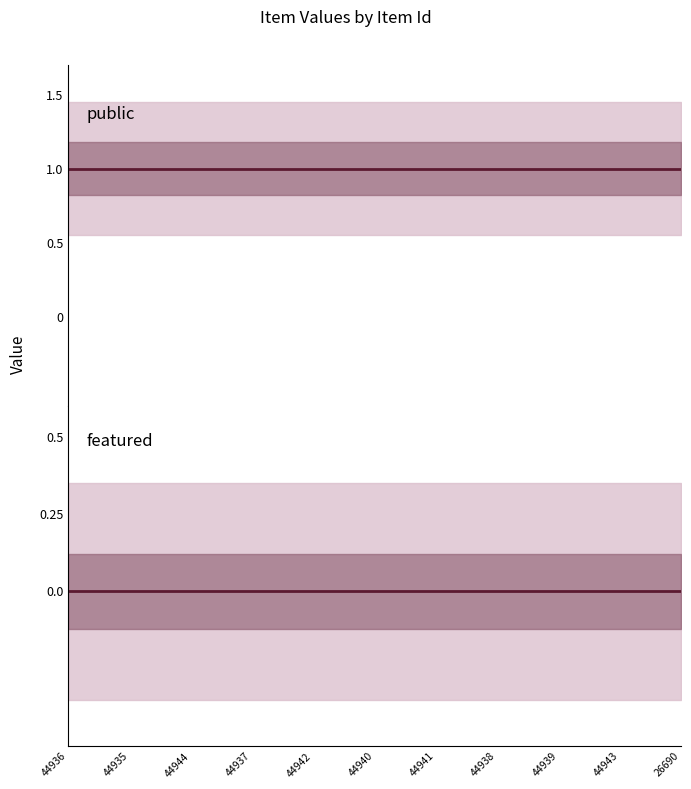

List the series in order of their overall mean, highest first.

public, featured